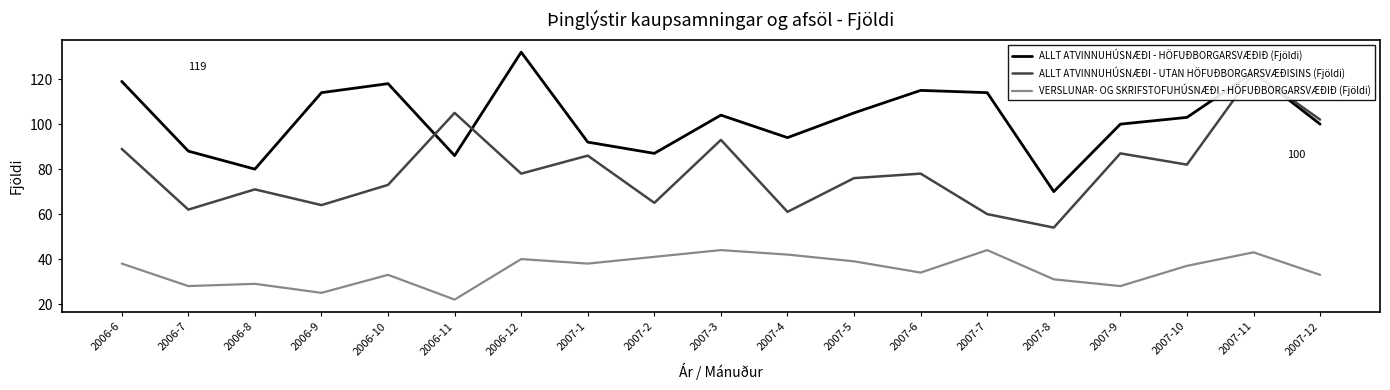

What is the minimum value shown in the chart?

22